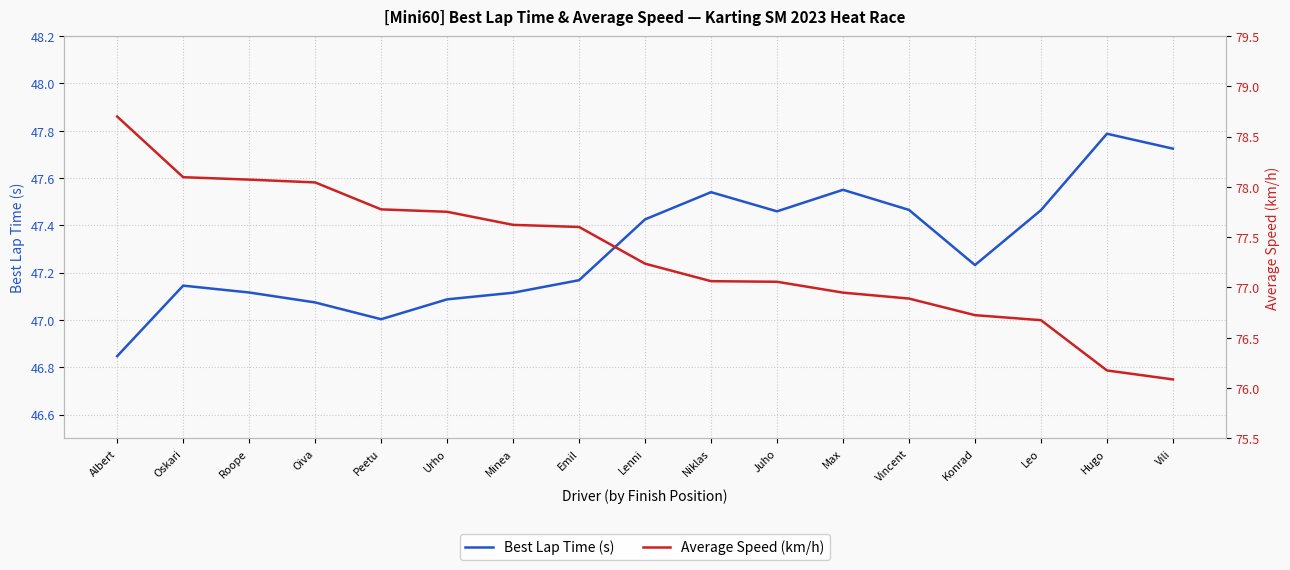

Which series has the largest range (max minus min)?

Average Speed (km/h)